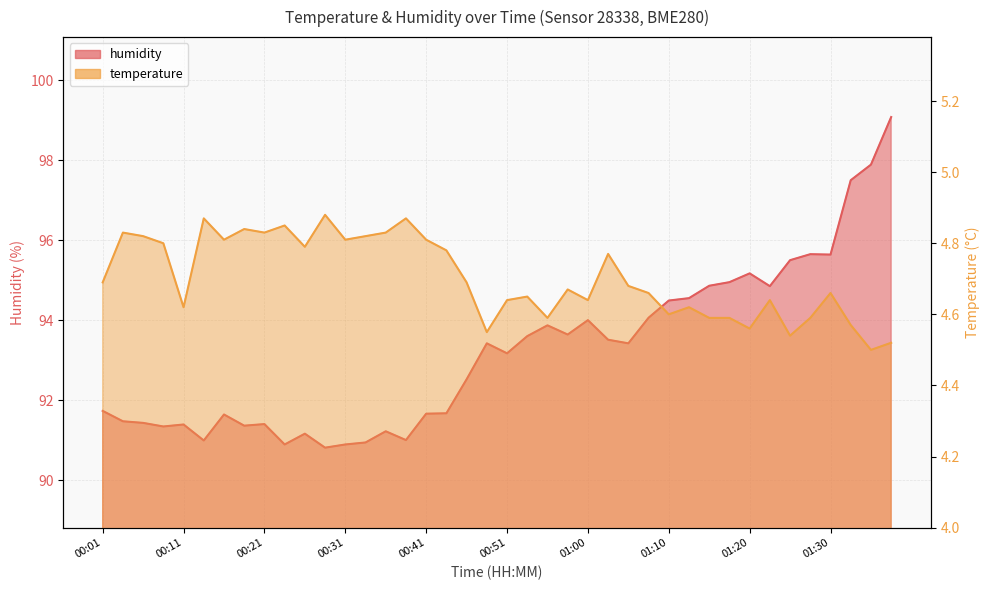

Which series has the largest range (max minus min)?

humidity